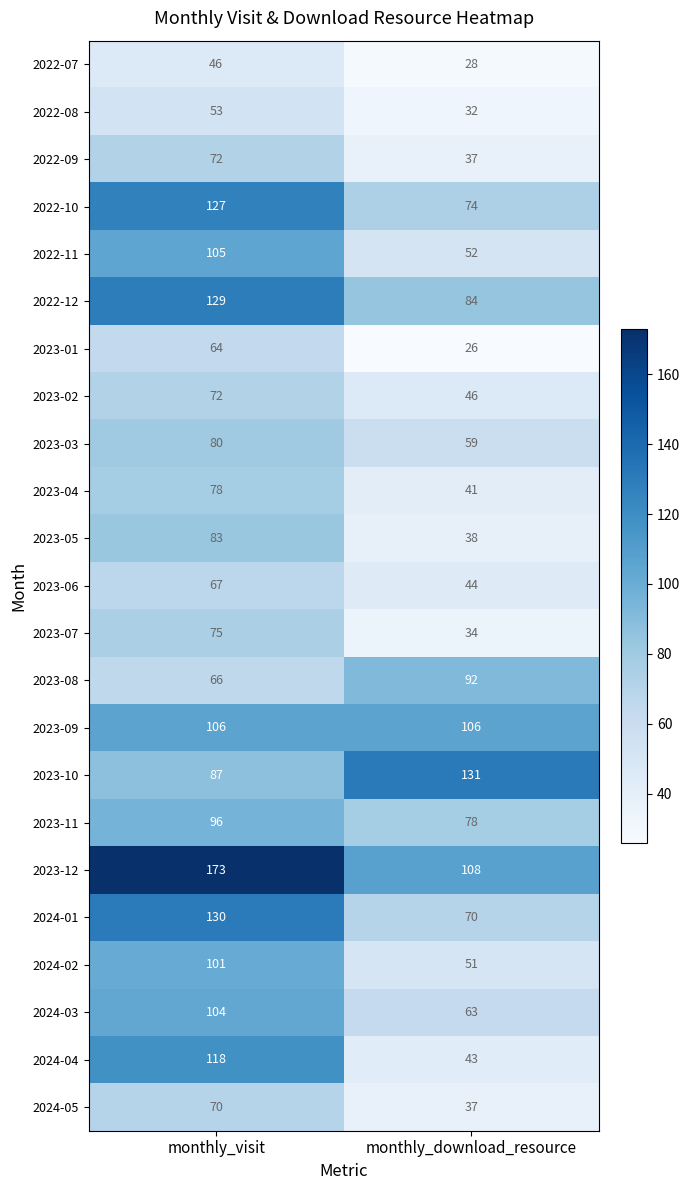

At which category does the chart reach its minimum across all series?

monthly_download_resource